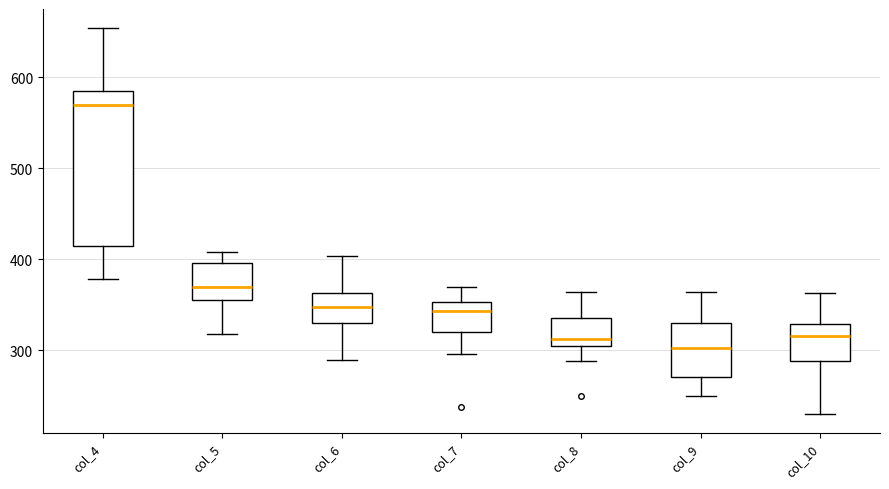

Which box is the tallest, from its lower edge to its upper edge?

col_4